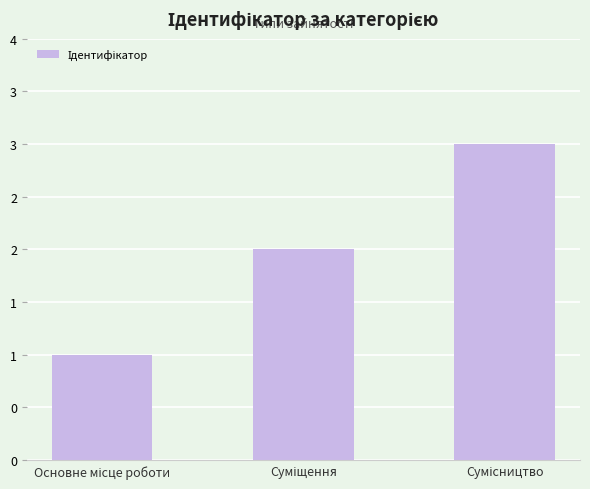

What position from the left is Сумісництво?

3